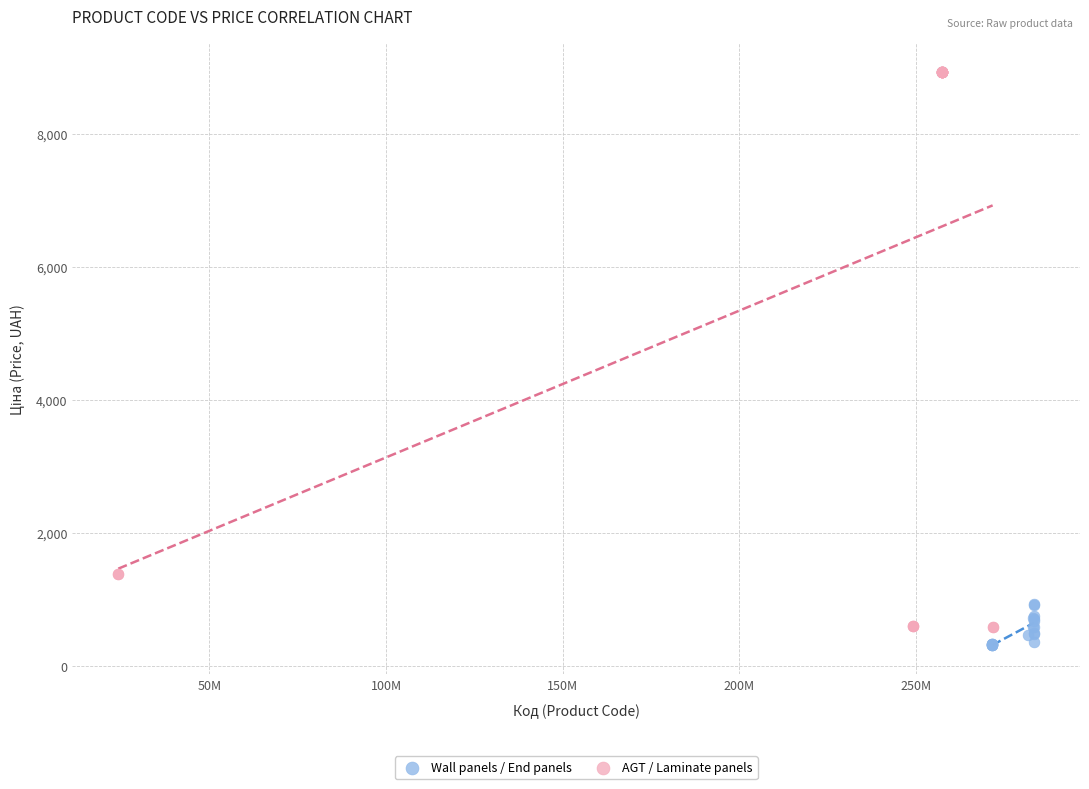

Which series reaches the maximum Y coordinate?

AGT / Laminate panels